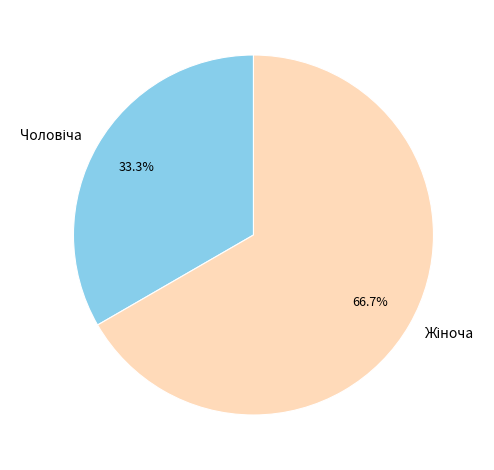

How many slices are in this pie chart?

2